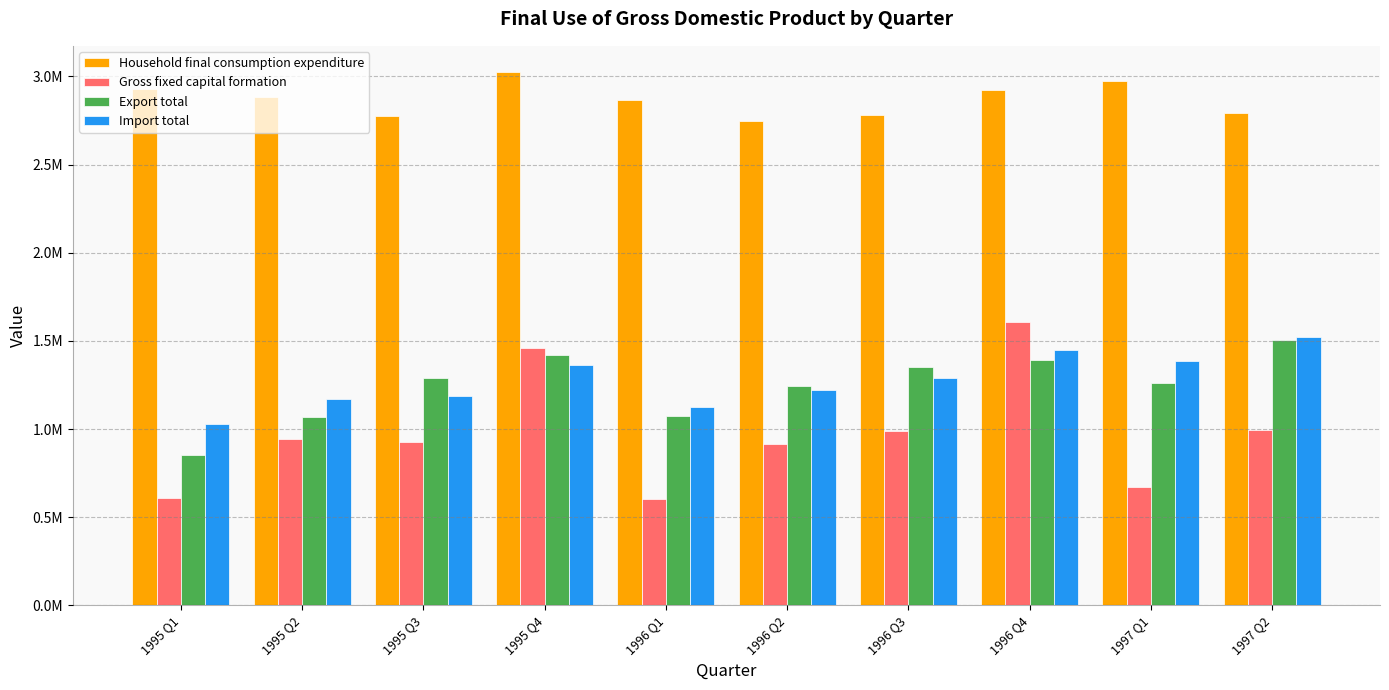

Read the Export total value at 1996 Q4, to the nearest 100.

1392000